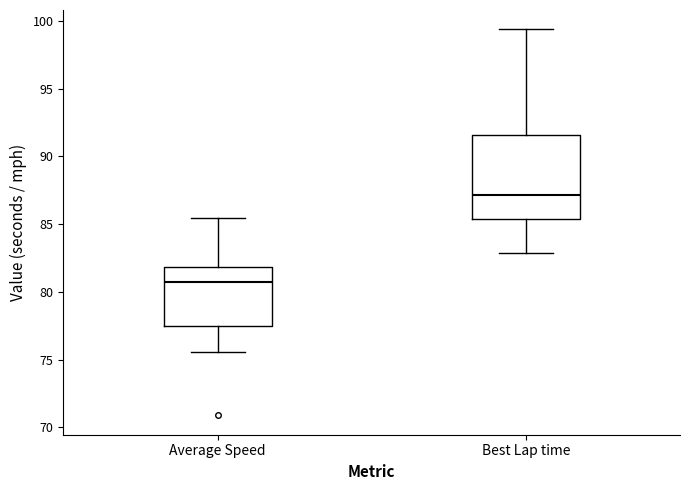

Comparing the boxes themselves (not the whiskers), which one is the tallest?

Best Lap time